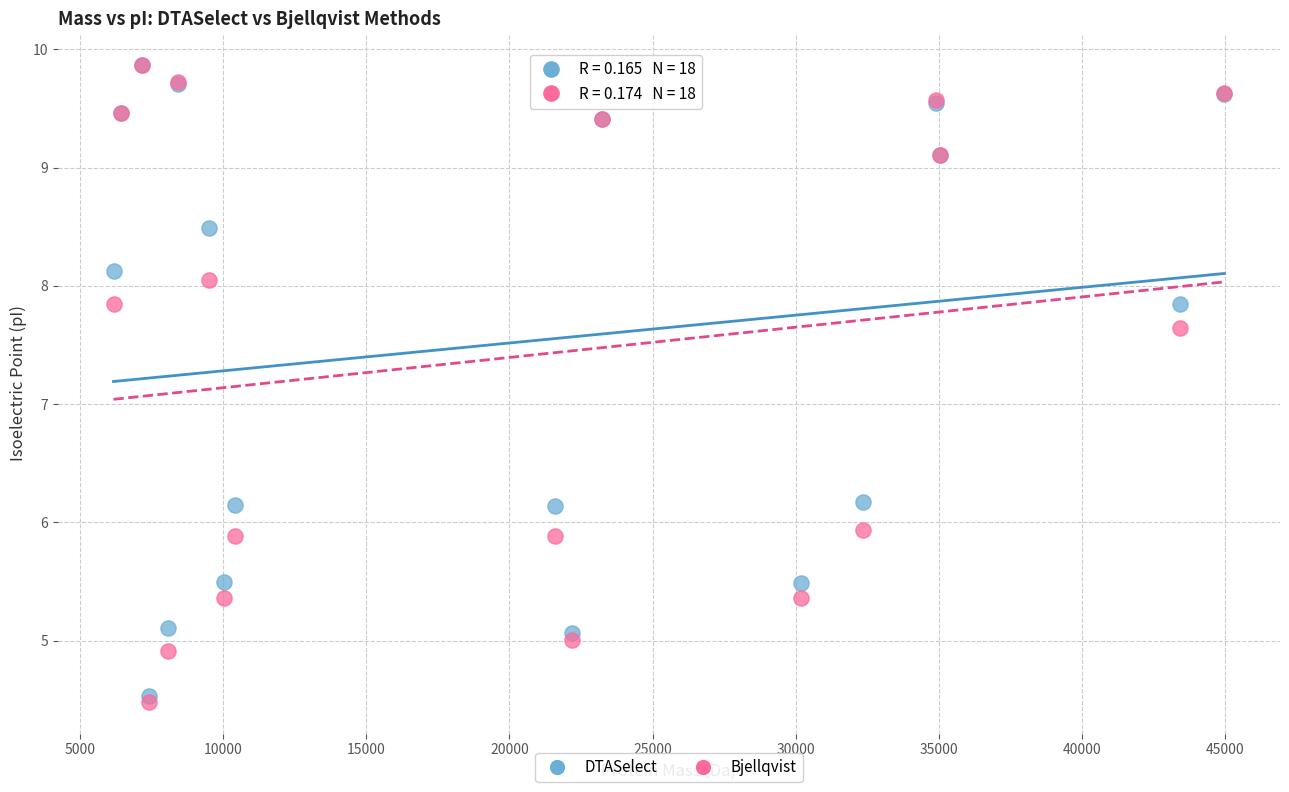

In the Bjellqvist series, what Y value is closest to 7?

7.6